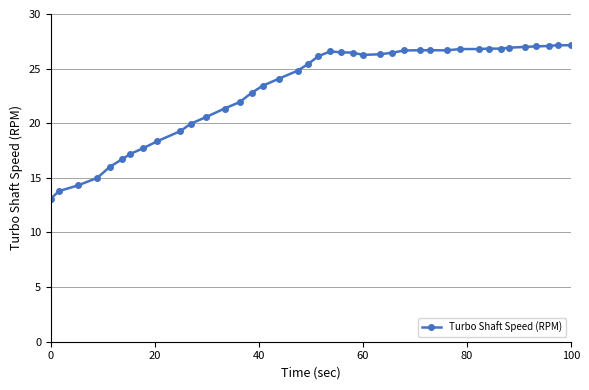

How many categories are shown in the chart?

40